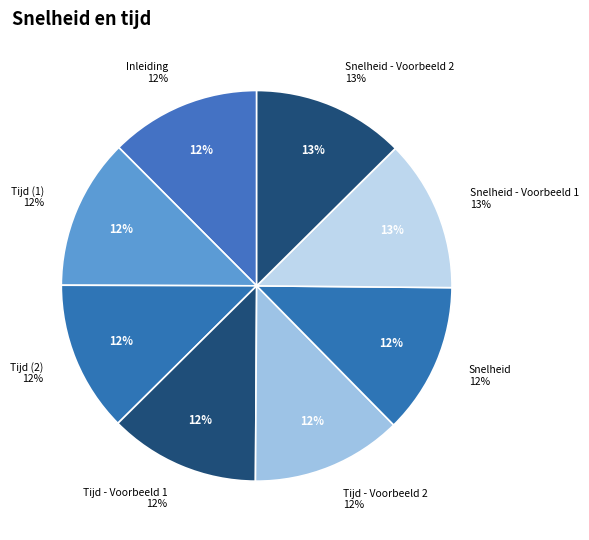

What percentage do Snelheid - Voorbeeld 2 and Inleiding together represent?

25.0%